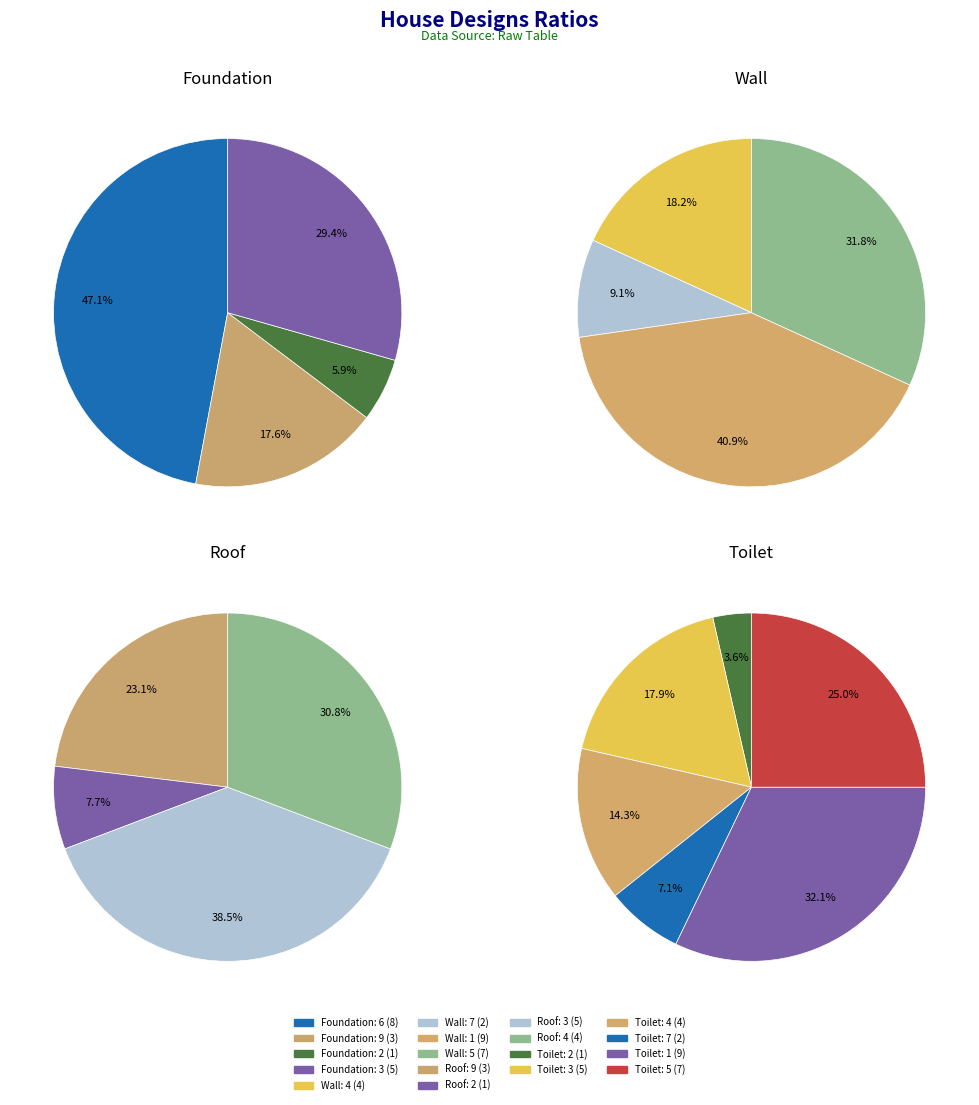

Which has a higher value, 2 or 9?

9